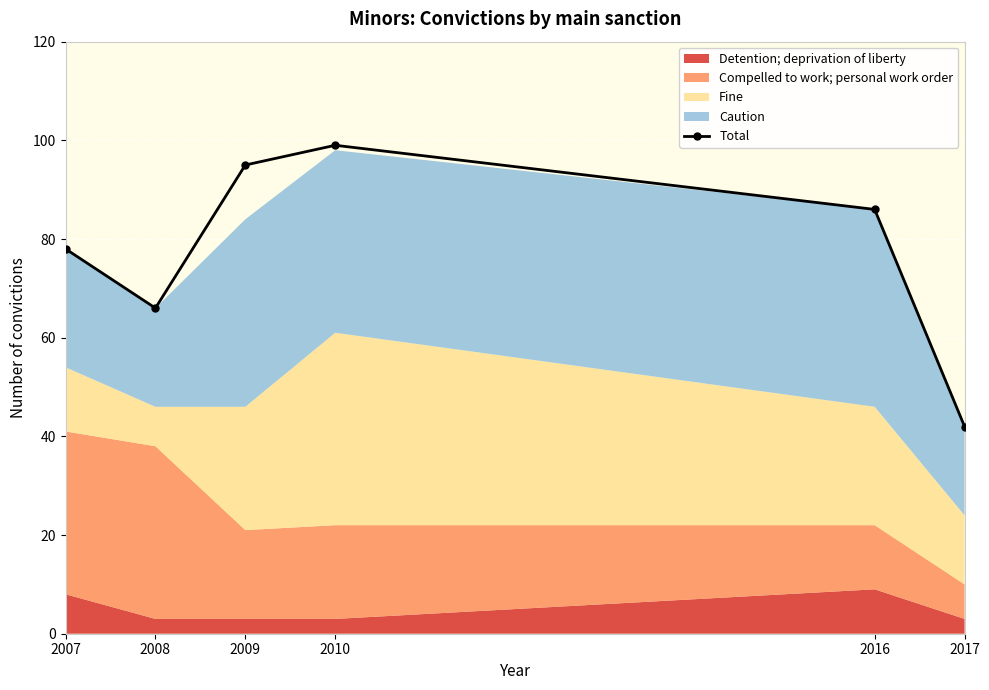

What is the value of the 5th point from the left?

86